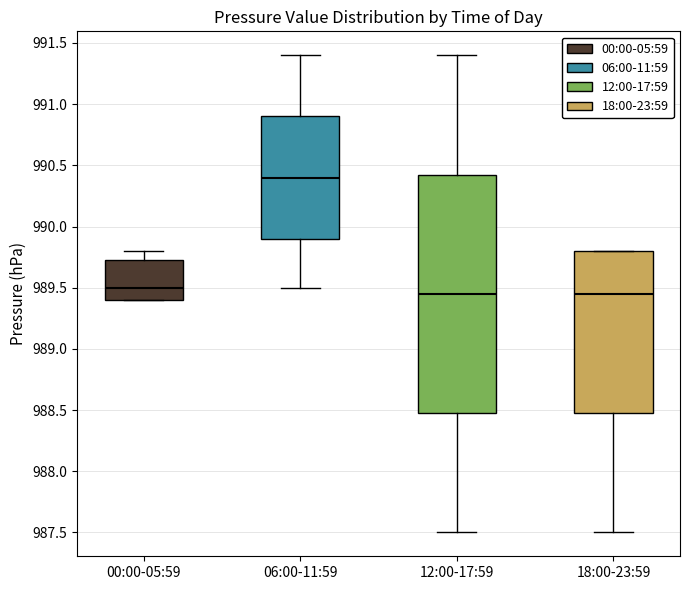

Reading left to right, transcribe this box plot: for each box, give where its median line is, the range the box spans, and where its two whiskers end, as read against the y-axis. The values are not printed on the chart, so give them approximately, as read against the axis.

00:00-05:59: median 989.50, box 989.40 to 989.75, whiskers 989.40 to 989.80
06:00-11:59: median 990.40, box 989.90 to 990.90, whiskers 989.50 to 991.40
12:00-17:59: median 989.45, box 988.50 to 990.45, whiskers 987.50 to 991.40
18:00-23:59: median 989.45, box 988.50 to 989.80, whiskers 987.50 to 989.80